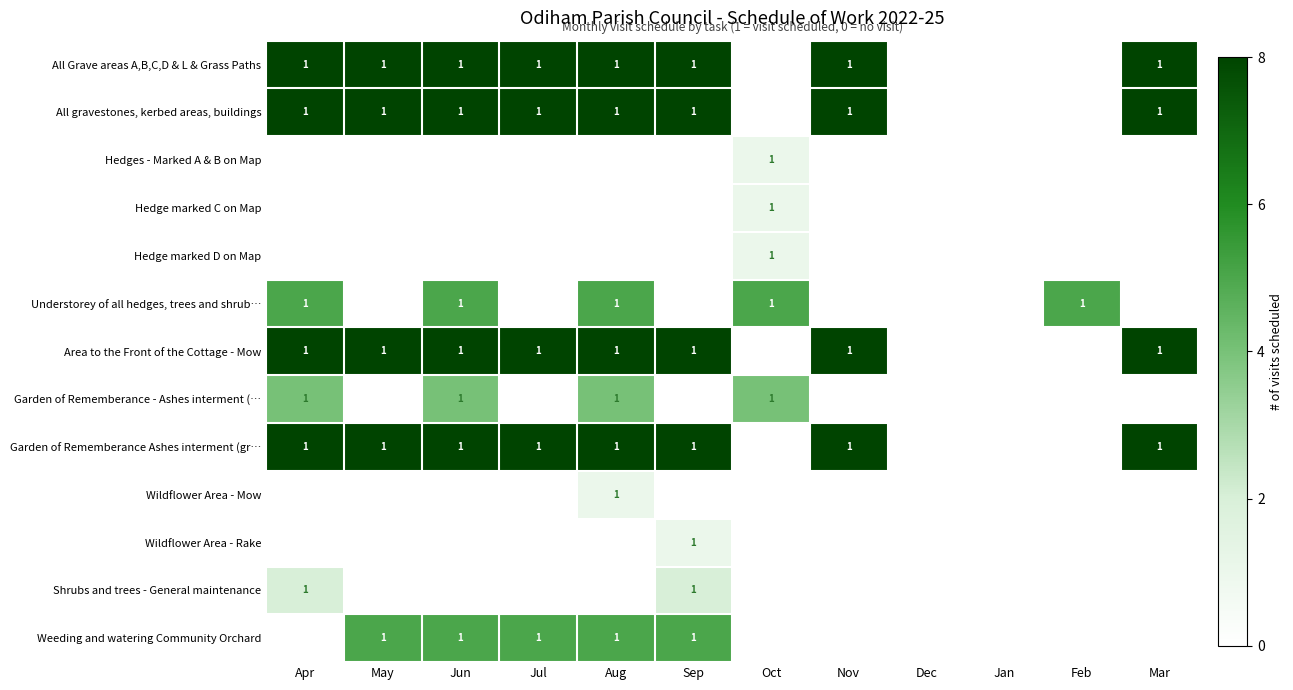

The Hedge marked C on Map series shows 1 at Oct. True or false?

True